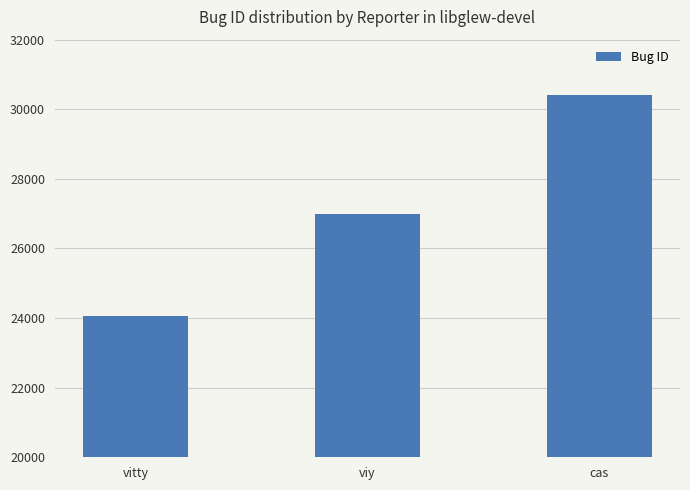

What is the sum of all values?

81467